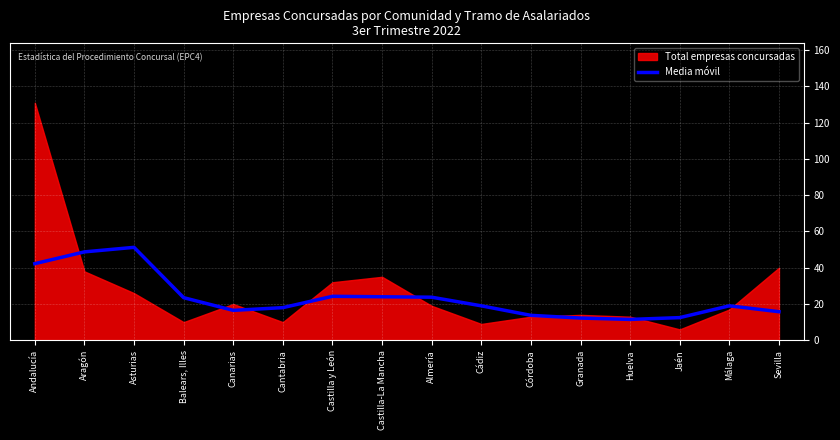

The value of Media móvil at Canarias is 16.5. True or false?

True